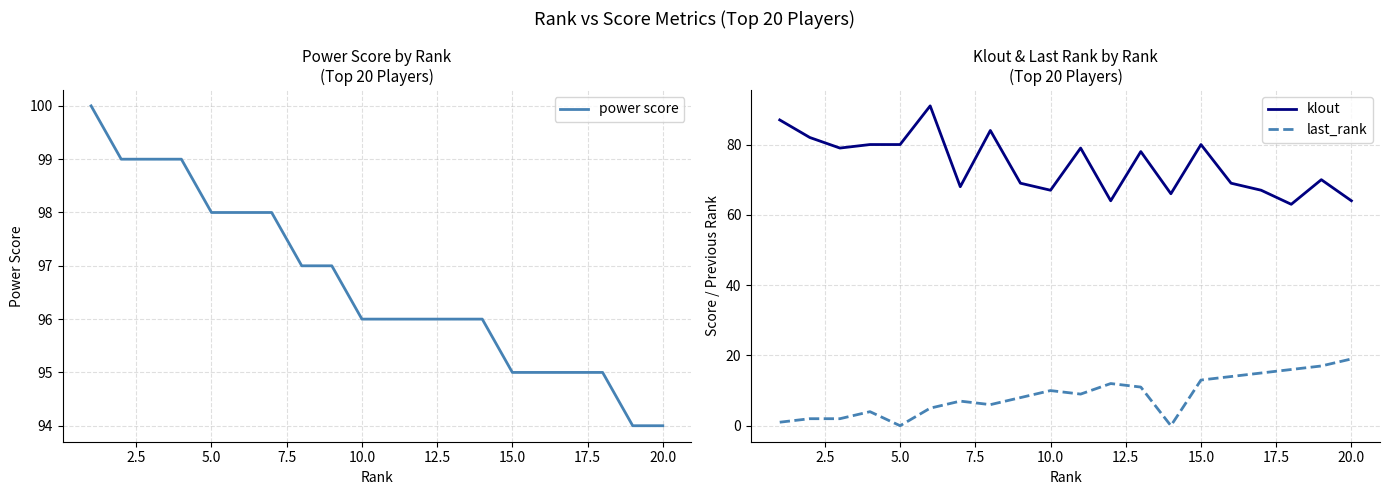

How many interior local peaks does the klout series have?

6